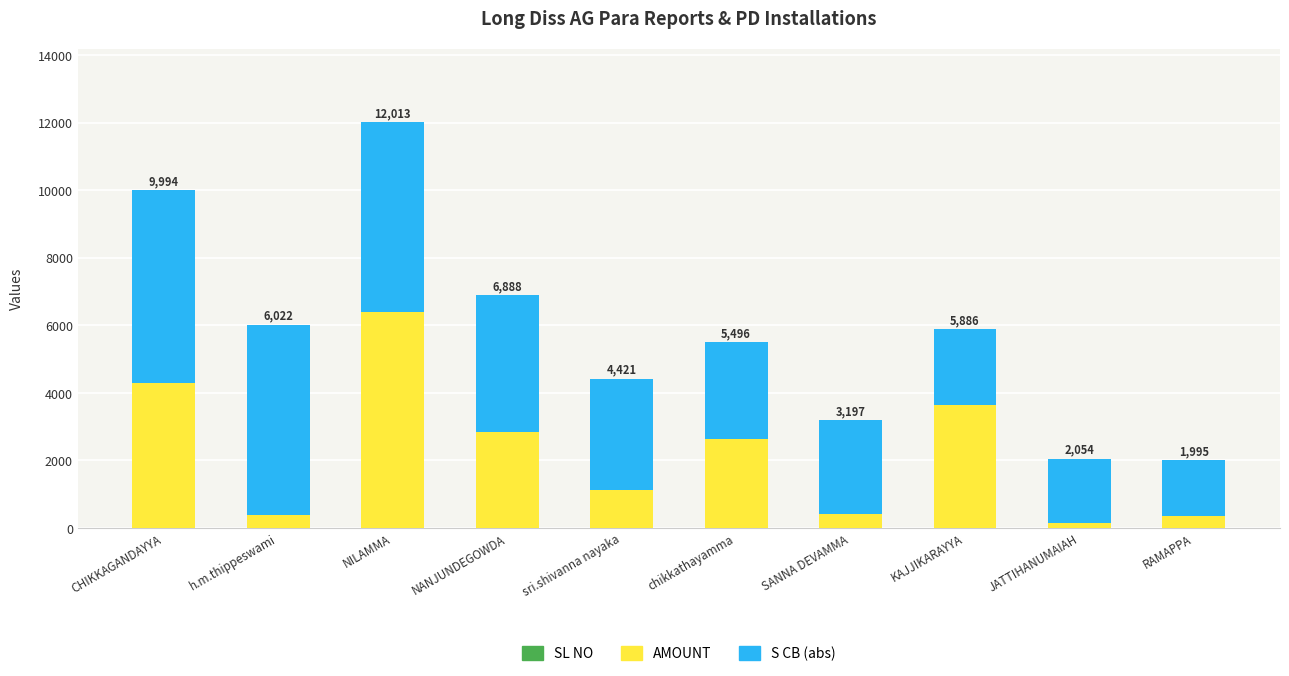

At which label does S CB (abs) first exceed 3299?

CHIKKAGANDAYYA